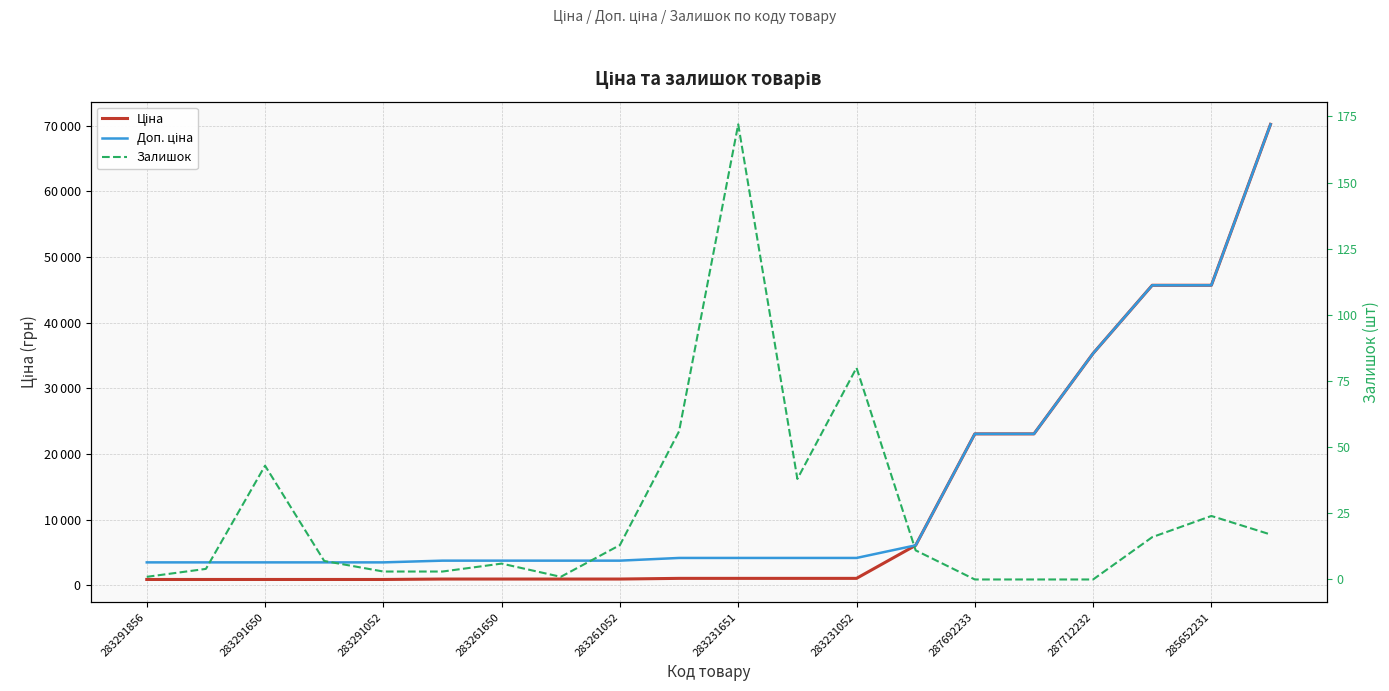

Which has a higher value, 287712232 or 283231651?

287712232